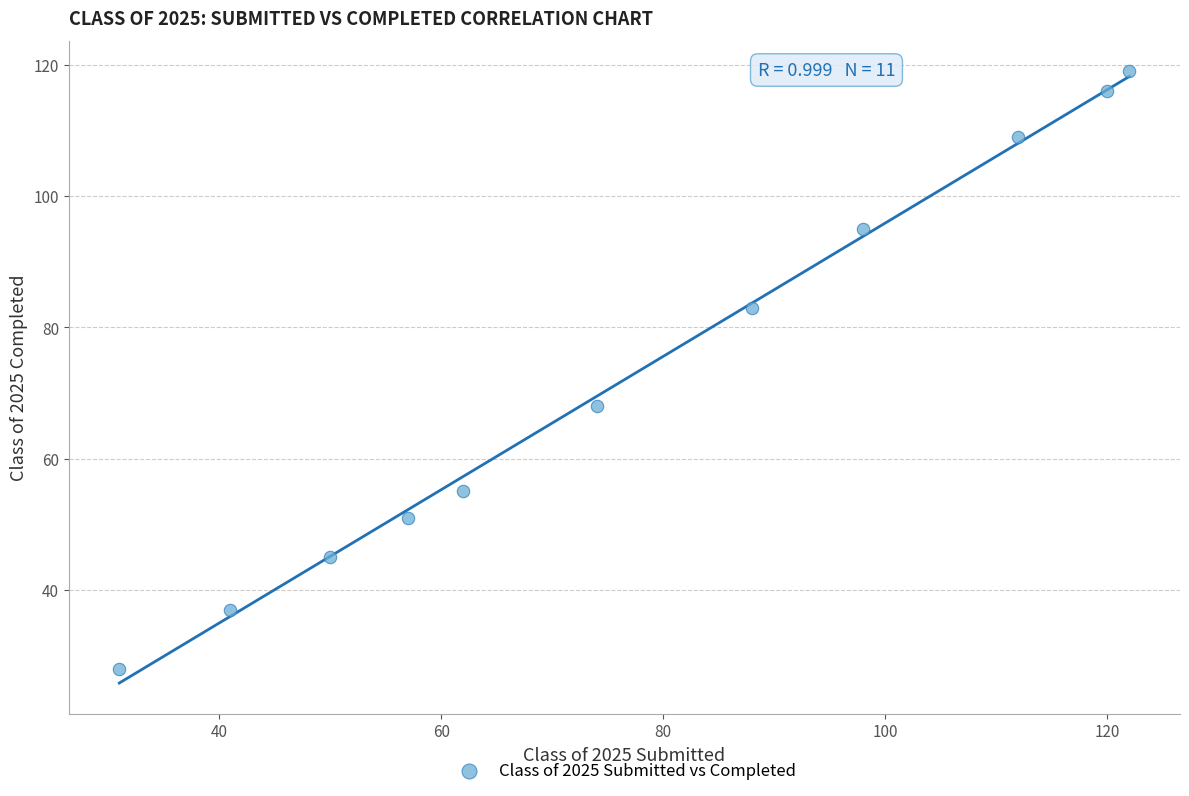

What is the range of X values (max minus min)?

91